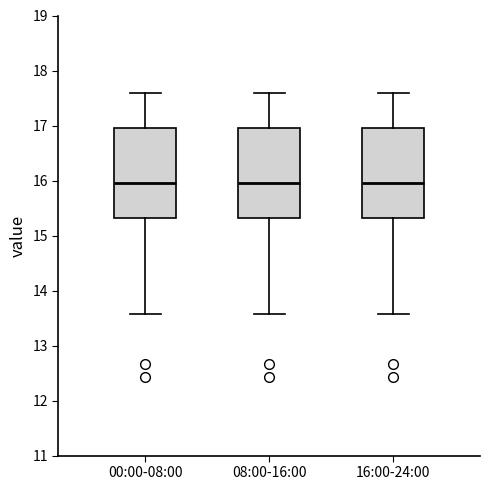

Reading left to right, read every box against the y-axis: the position of its median line, the range the box covers, and the ends of its whiskers. The values are not printed on the chart, so give them approximately, as read against the axis.

00:00-08:00: median 16.0, box 15.3 to 17.0, whiskers 13.6 to 17.6
08:00-16:00: median 16.0, box 15.3 to 17.0, whiskers 13.6 to 17.6
16:00-24:00: median 16.0, box 15.3 to 17.0, whiskers 13.6 to 17.6